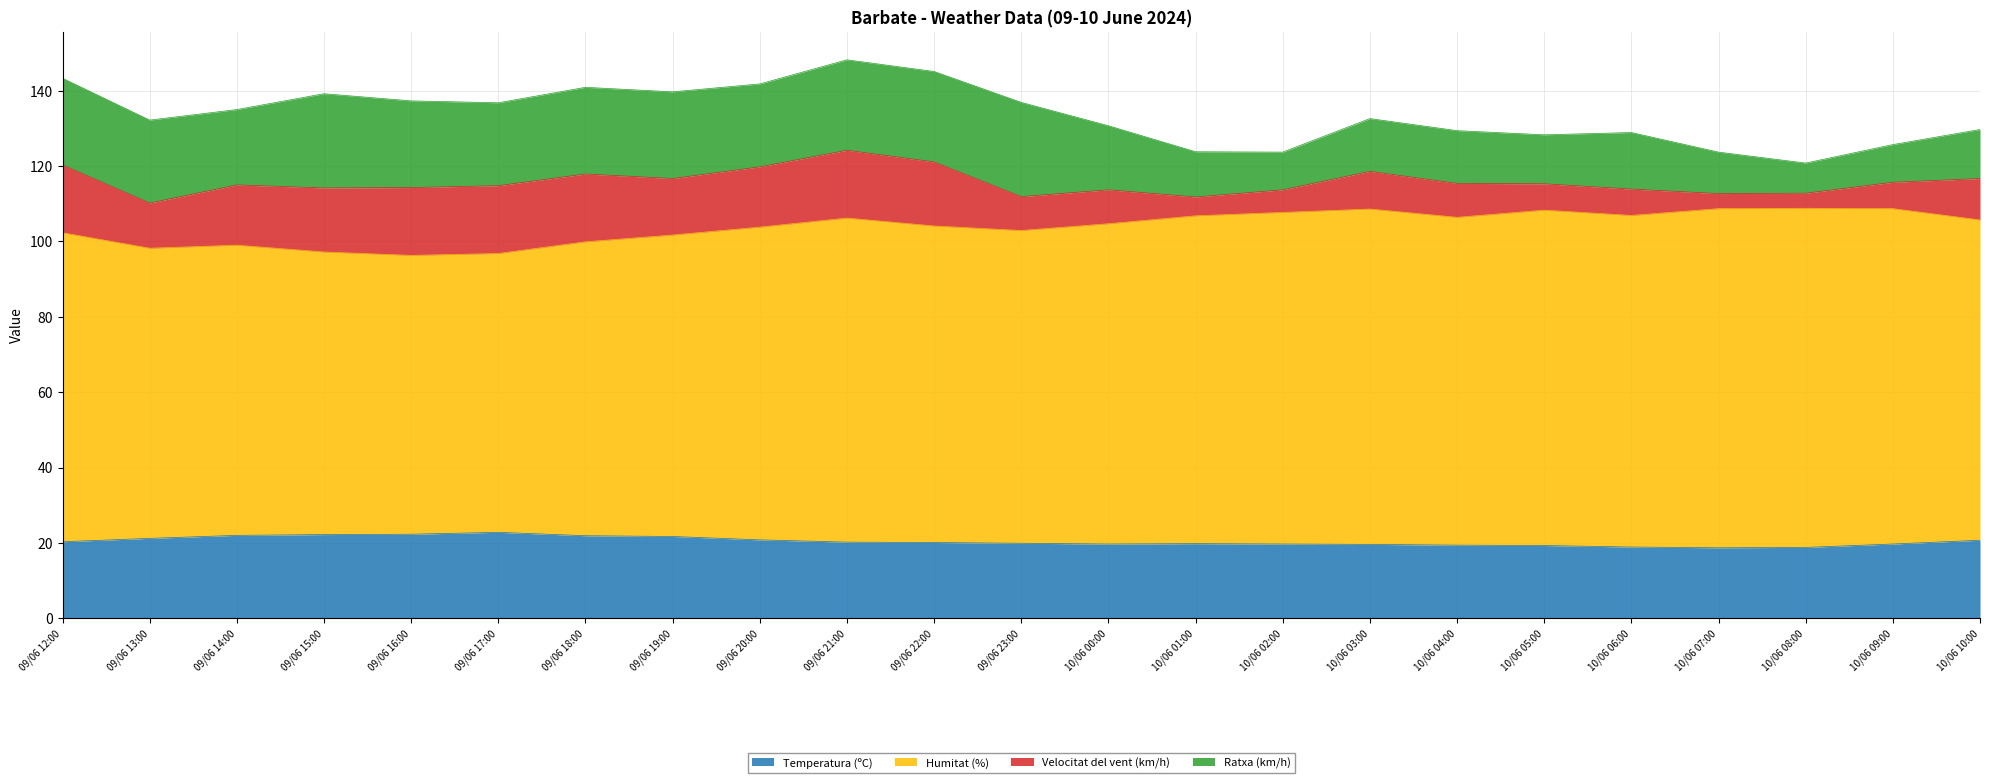

What is the total value across all series at 10/06 01:00?

123.8